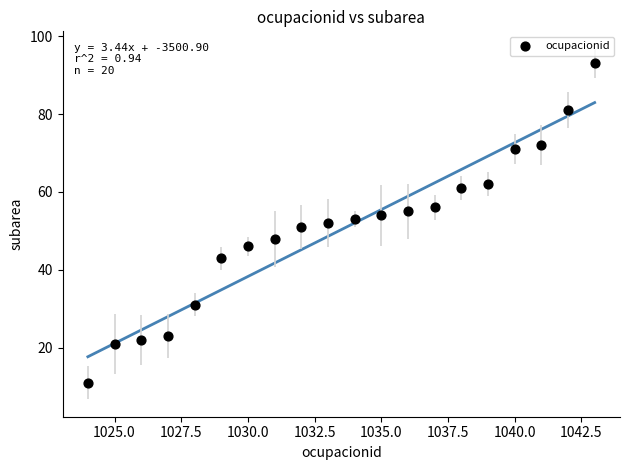

What is the range of Y values (max minus min)?

82